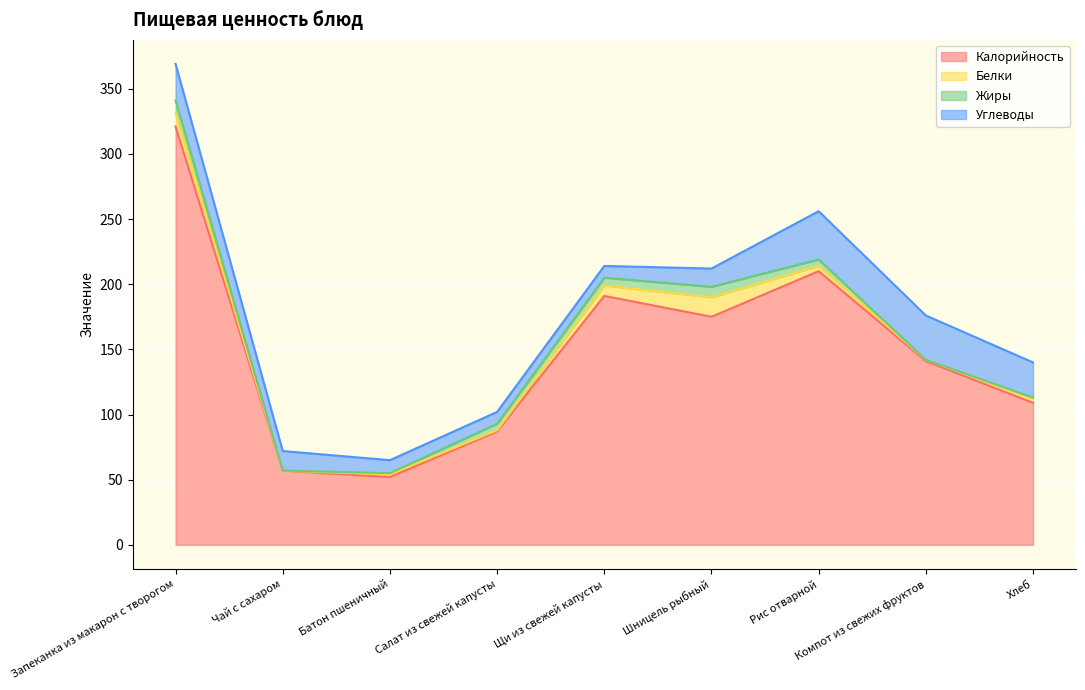

What is the sum of the Углеводы values at Шницель рыбный and Чай с сахаром?

29